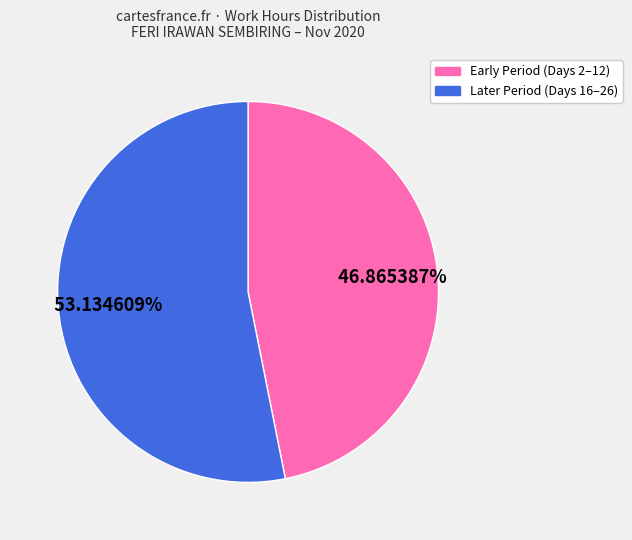

Is there any slice that represents more than half of the pie?

Yes